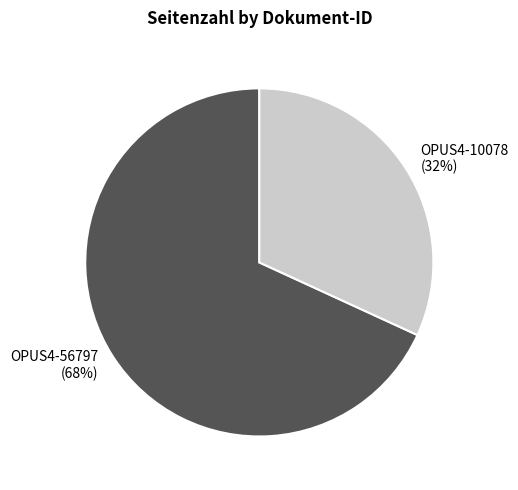

To the nearest percent, what is the combined percentage of OPUS4-10078 and OPUS4-56797?

100%